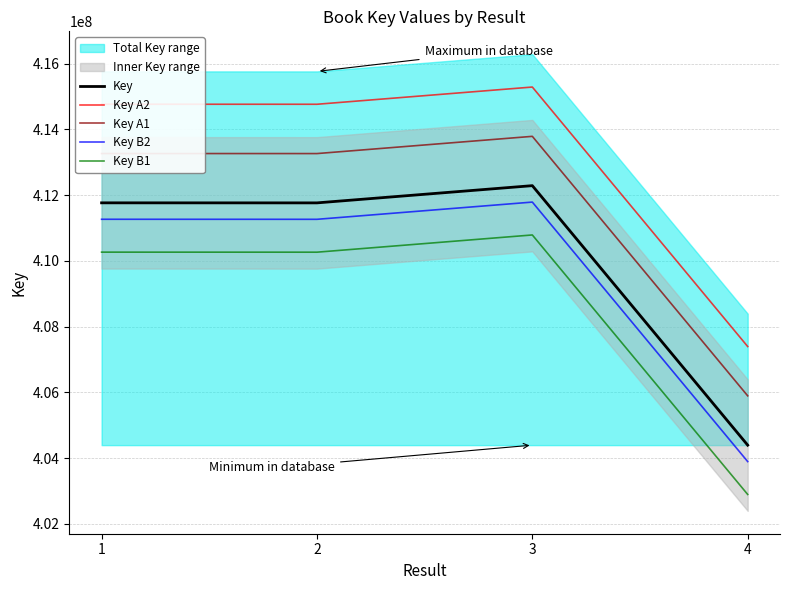

What is the average value of the Key B2 series?

409551708